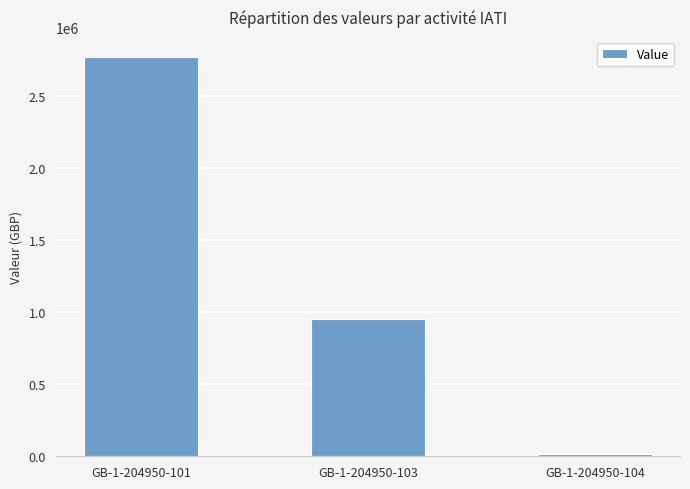

Reading left to right, what are all the values shown in this chart?

2770664	951057	17584